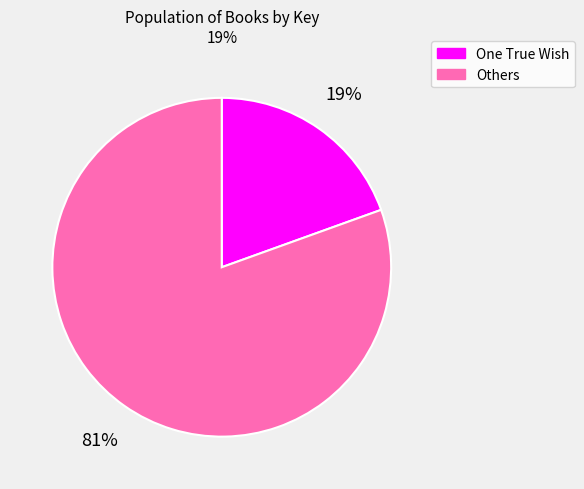

Rank the categories by value from lowest to highest.

One True Wish, Others